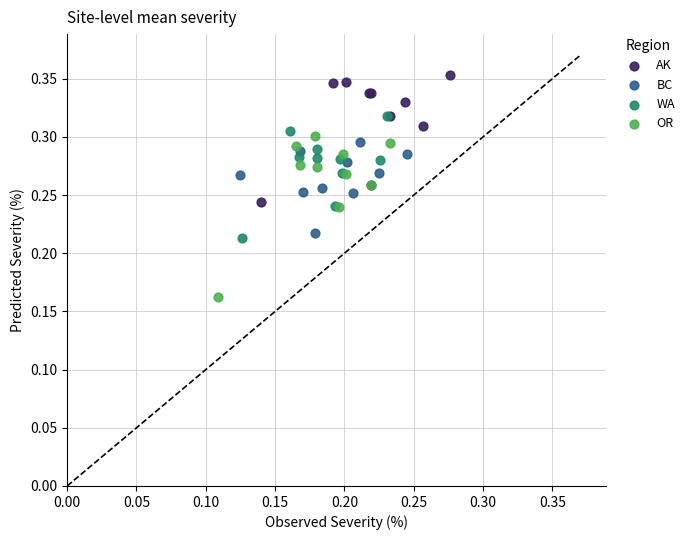

Which series has the widest spread of Y values?

OR